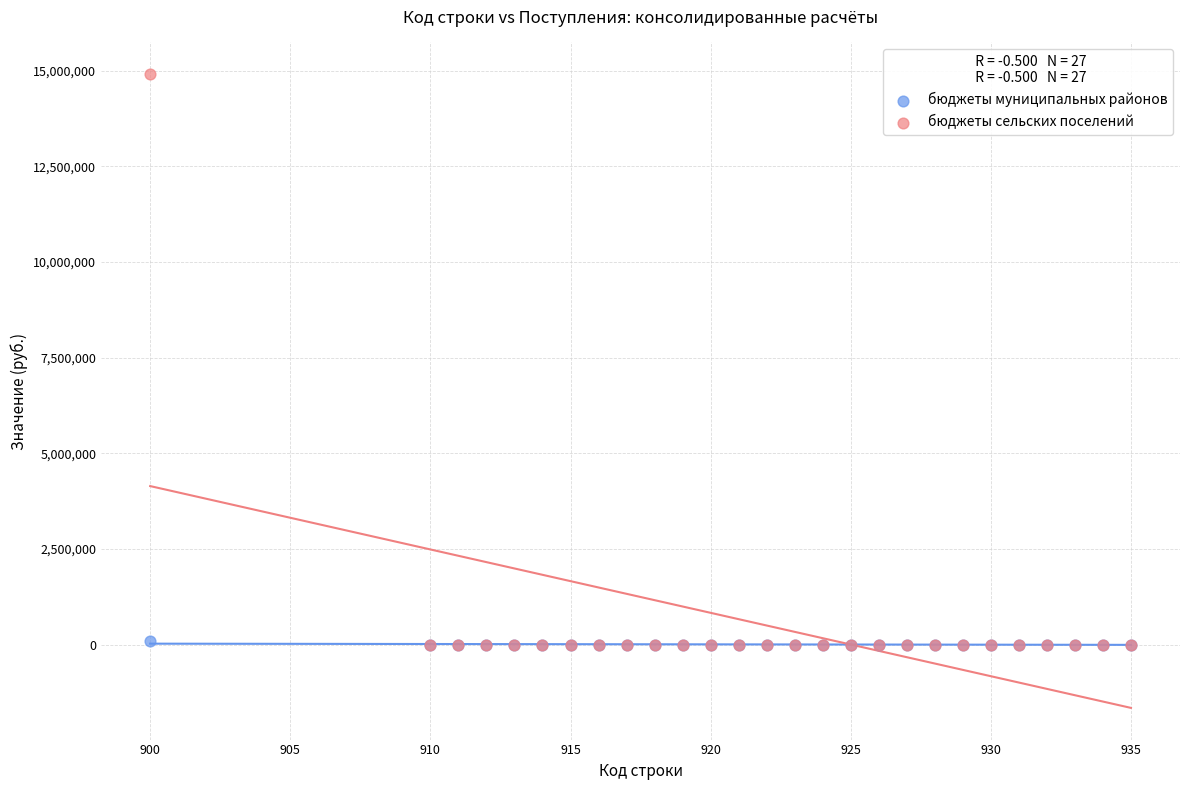

What are all the series names shown in the legend?

бюджеты муниципальных районов, бюджеты сельских поселений